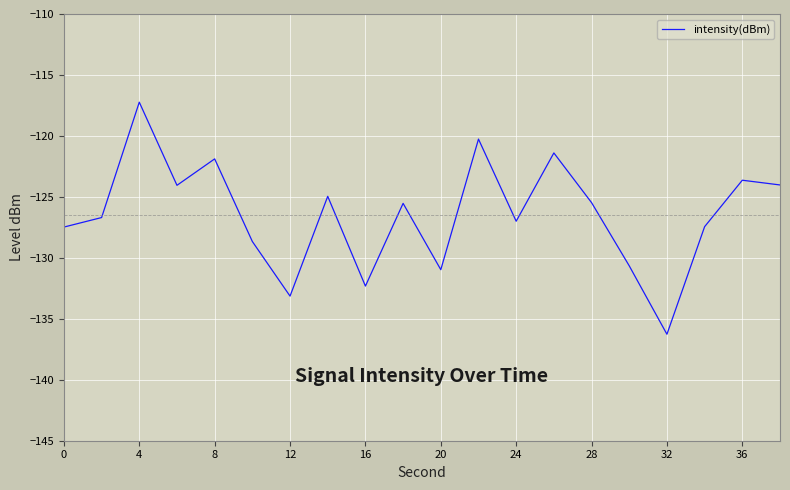

What is the difference between the maximum and minimum values?

19.0